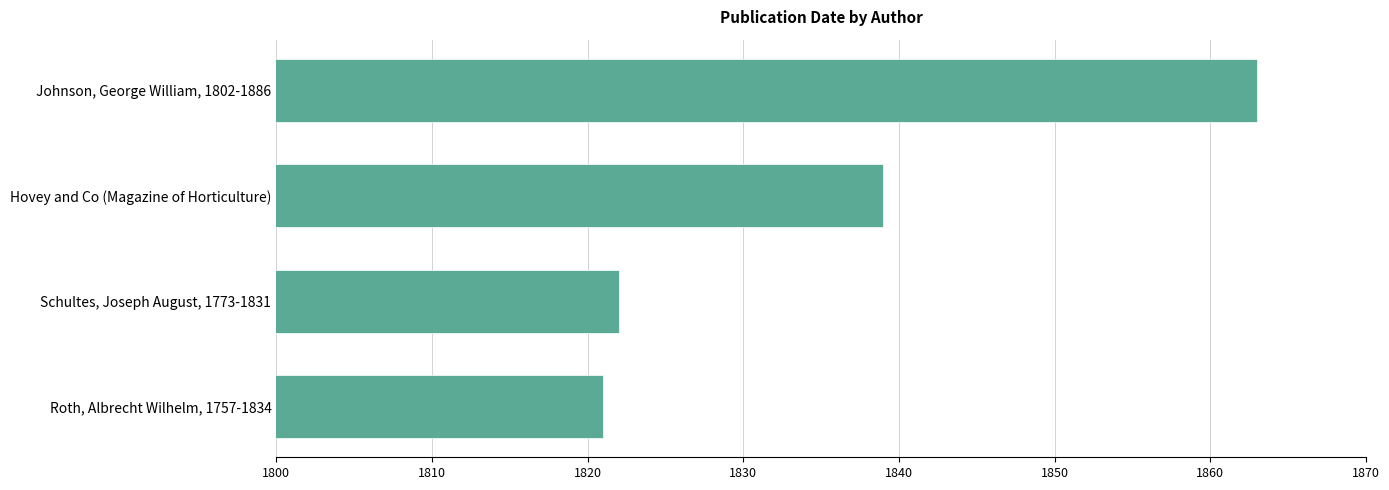

What value does the data have at Hovey and Co (Magazine of Horticulture)?

1839